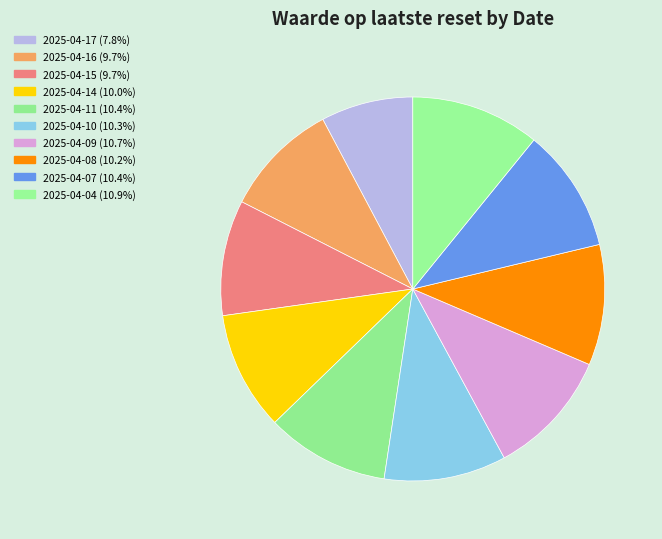

How many slices are in this pie chart?

10